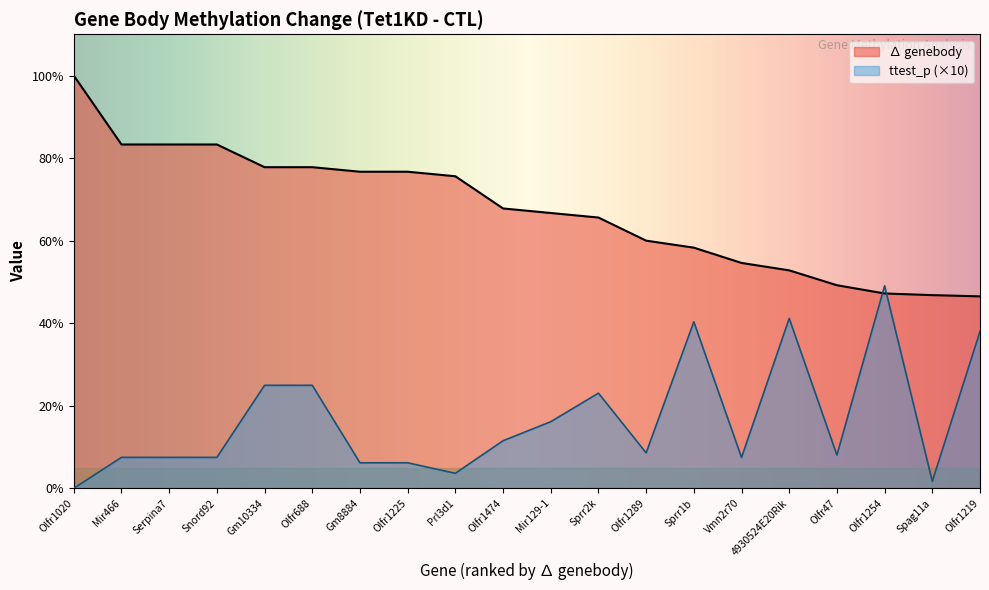

True or false: ∆ genebody has more than 2 interior local peaks.

False